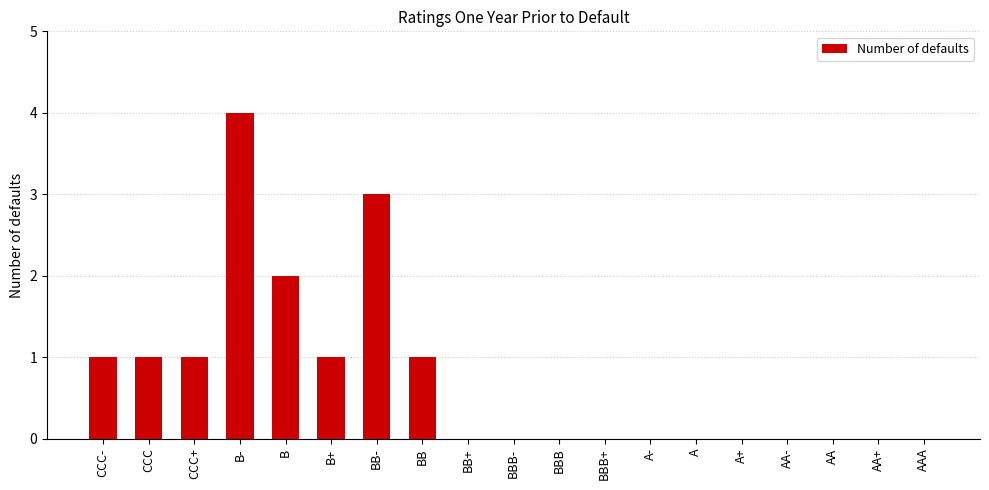

What is the sum of all values?

14